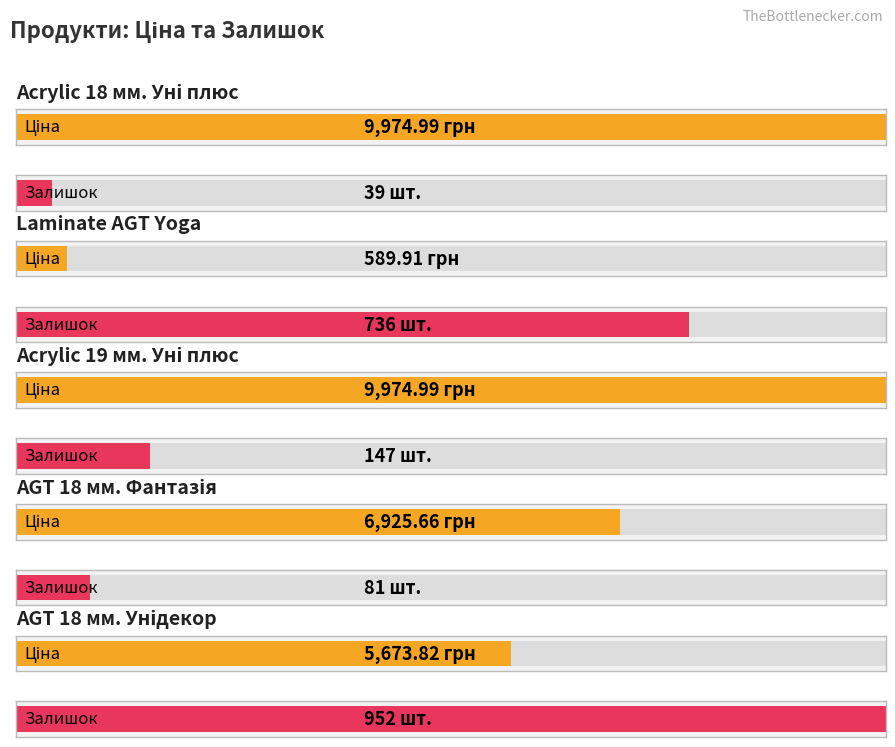

Which series has the largest range (max minus min)?

Ціна